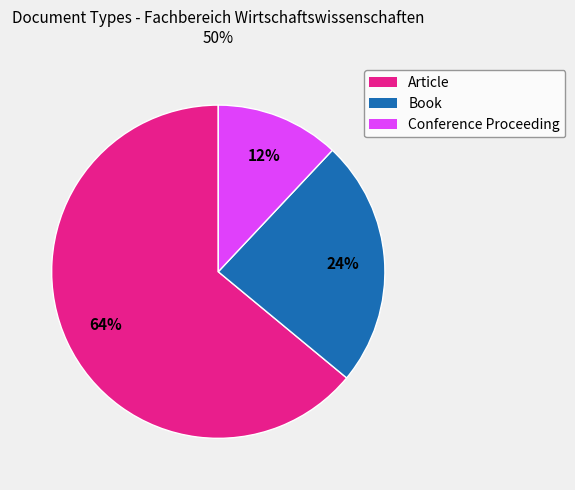

To the nearest percent, what is the difference between the largest and smallest slice percentages?

52%